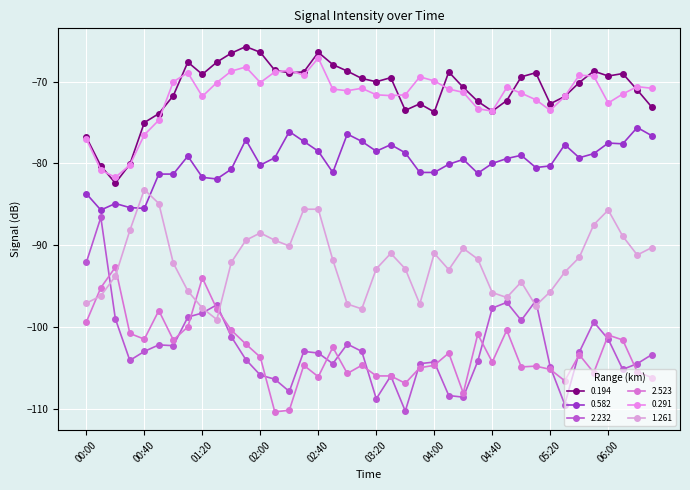

How many data points does each series have?

40